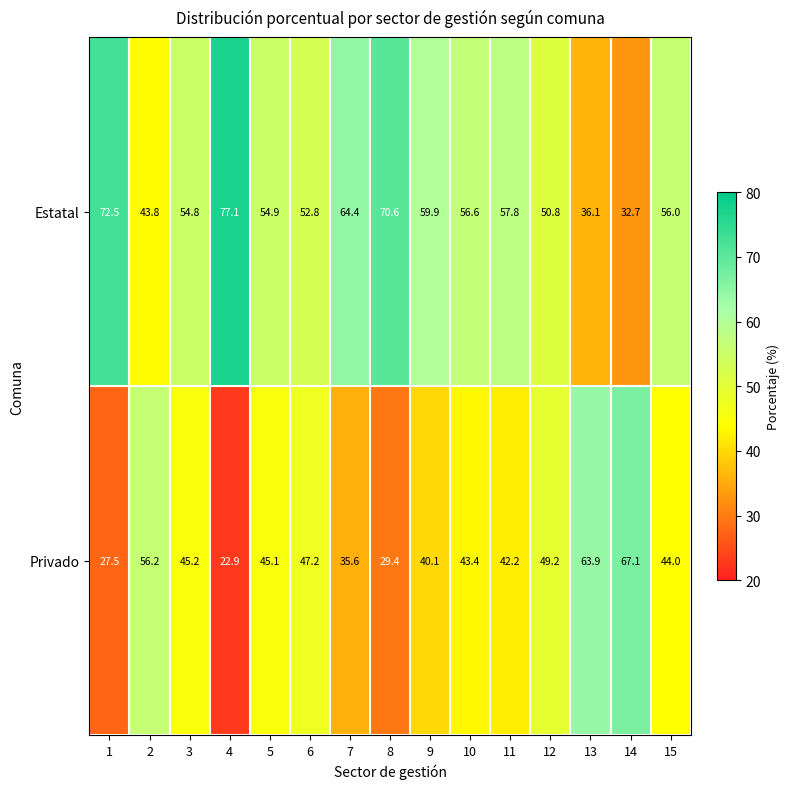

What is the minimum value shown in the chart?

22.9